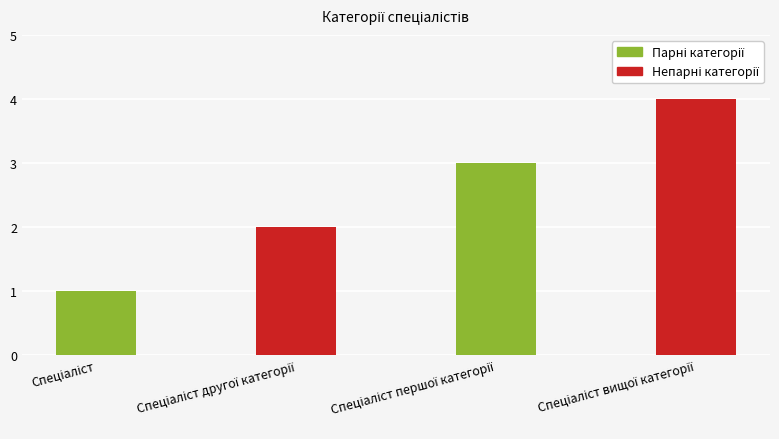

What is the maximum value shown in the chart?

4